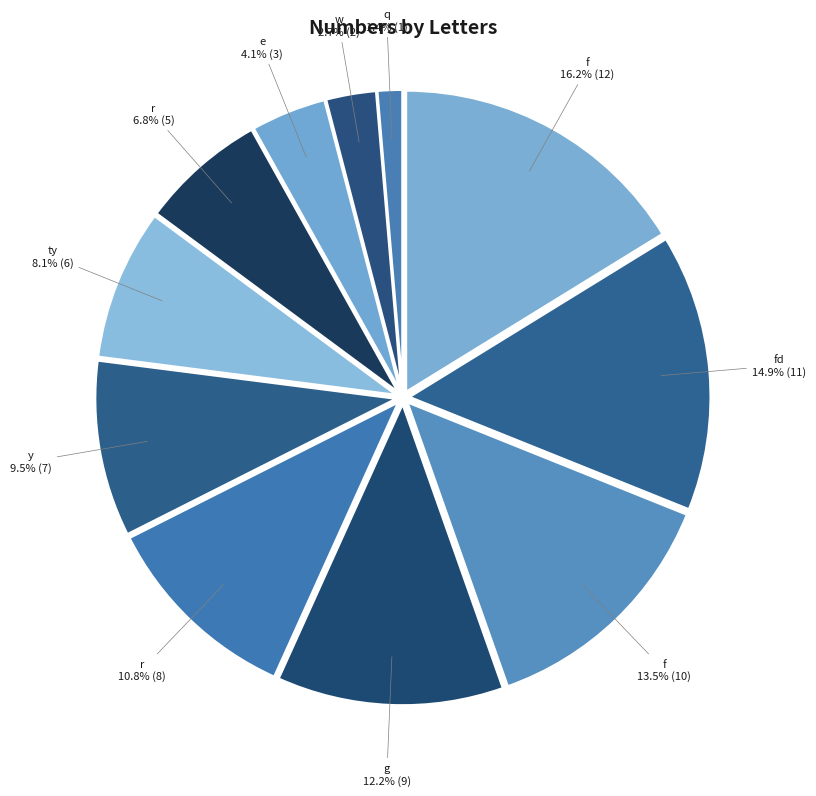

Count the number of slices in the pie.

11